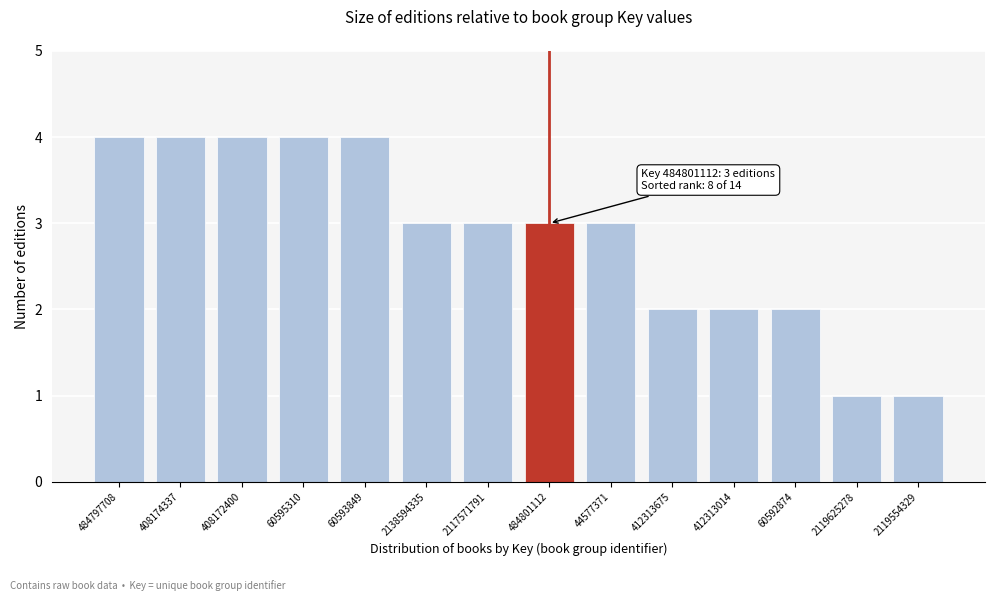

Reading left to right, what are all the values shown in this chart?

484797708=4	408174337=4	408172400=4	60595310=4	60593849=4	2138594335=3	2117571791=3	484801112=3	44577371=3	412313675=2	412313014=2	60592874=2	2119625278=1	2119554329=1